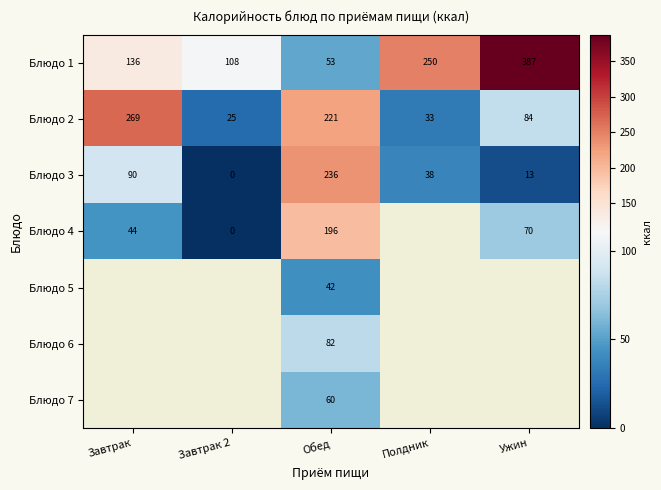

Count the number of data series in this chart.

7